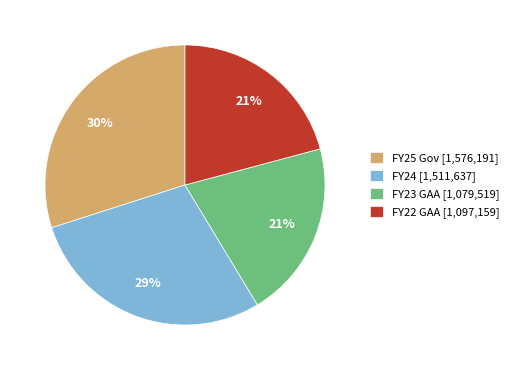

Which category has the biggest portion of the pie?

FY25 Gov